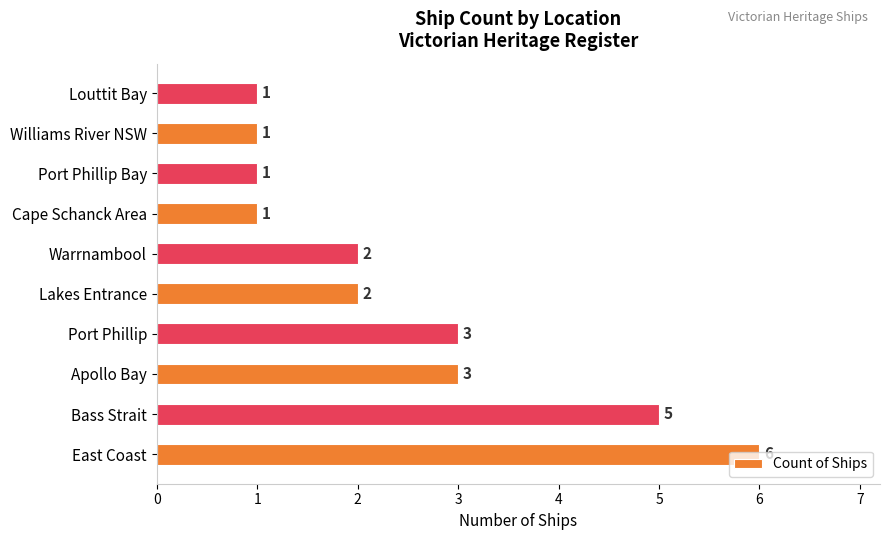

Between East Coast and Lakes Entrance, which is larger?

East Coast